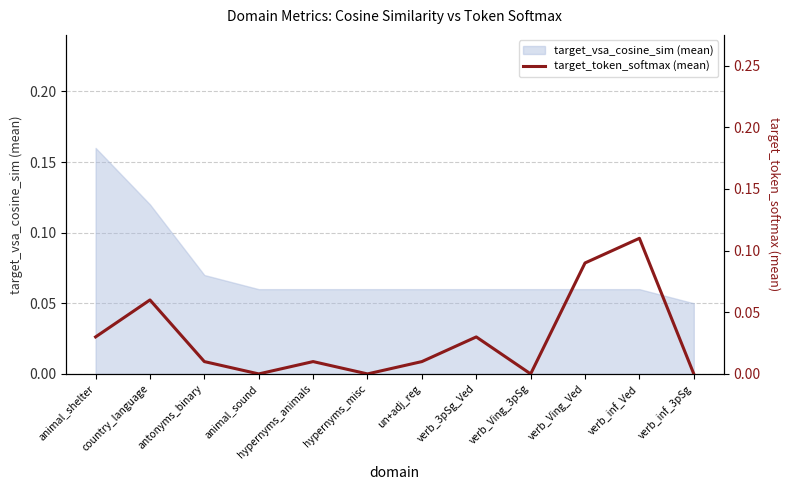

Is it true that the value at un+adj_reg is 0.0?

False